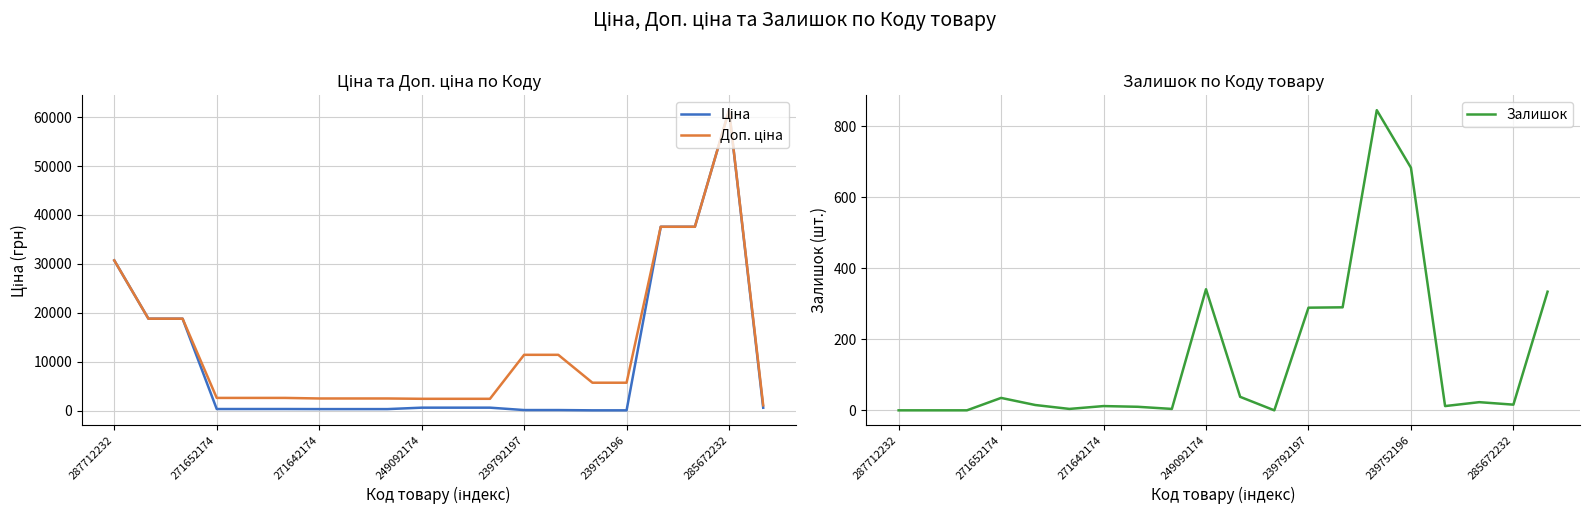

Count the number of categories in the chart.

20